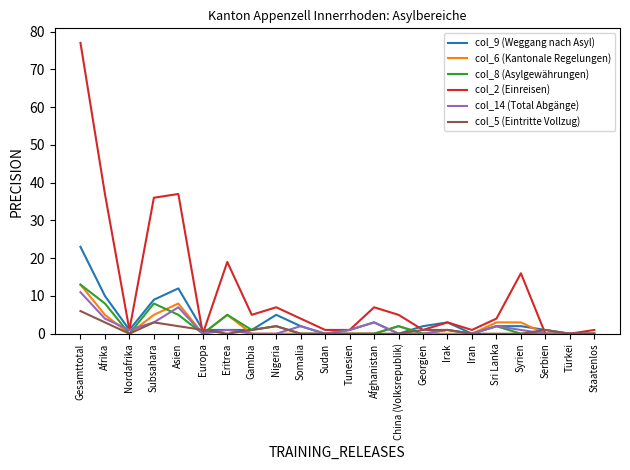

What is the greatest value displayed?

77